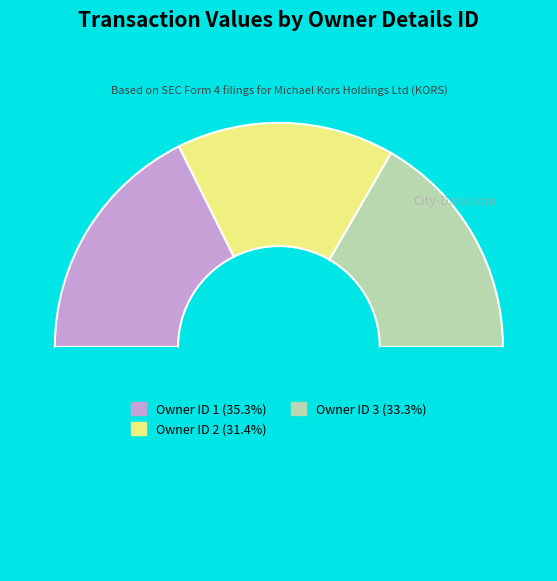

Count the number of slices in the pie.

4